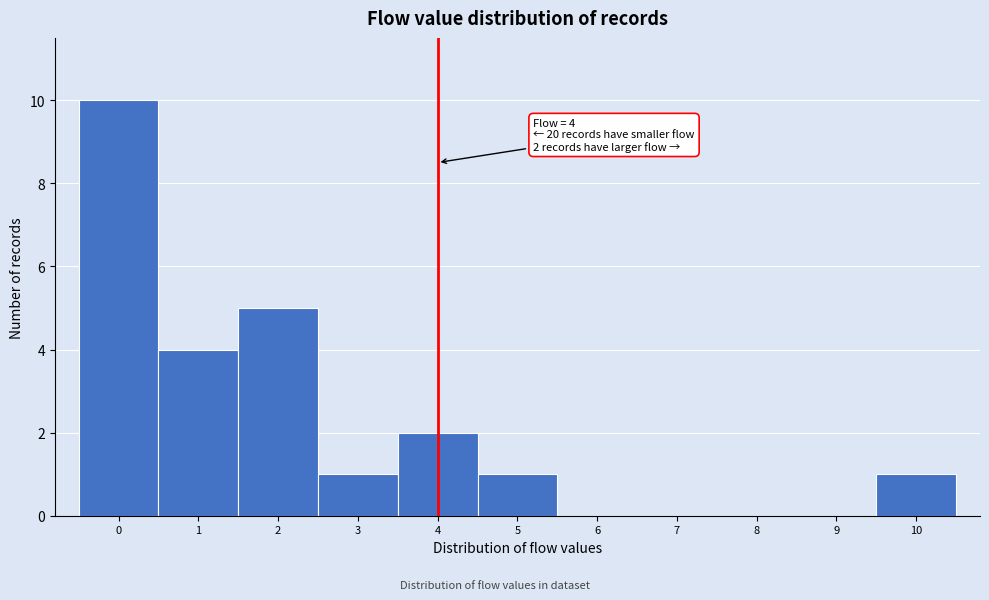

Over which range of the x-axis is the bar tallest?

-0.5 to 0.5